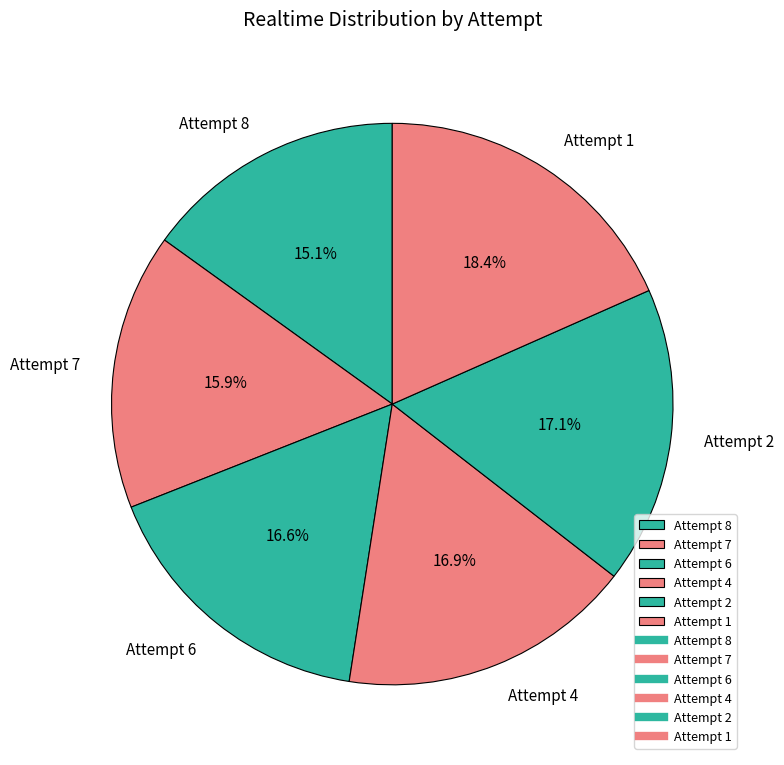

The Attempt 6 slice represents 3% of the pie. True or false?

False